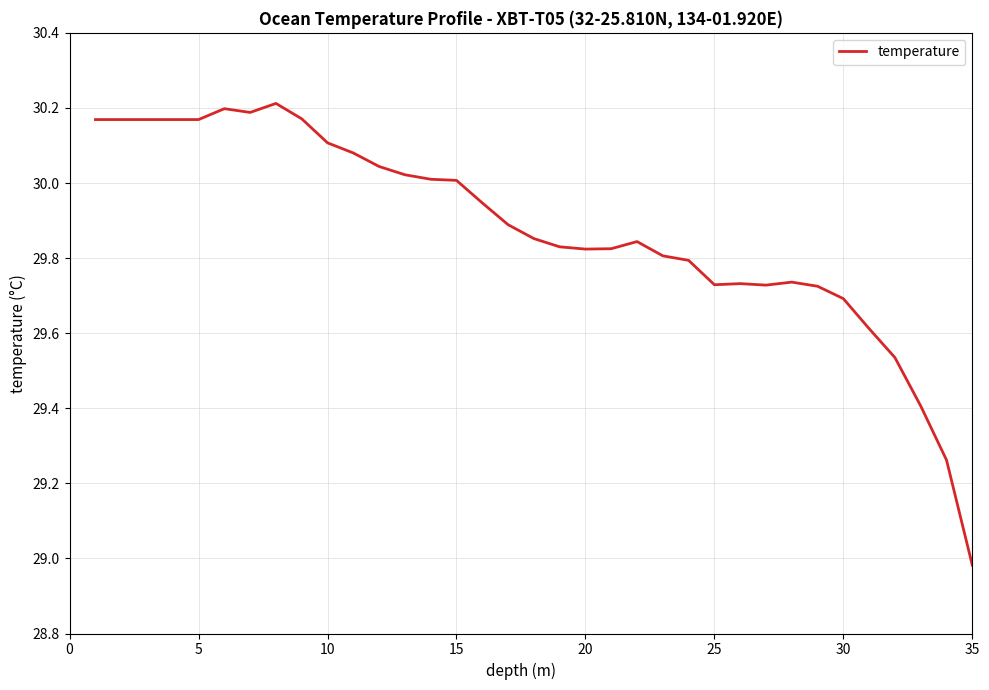

What is the difference between the maximum and minimum values?

1.2